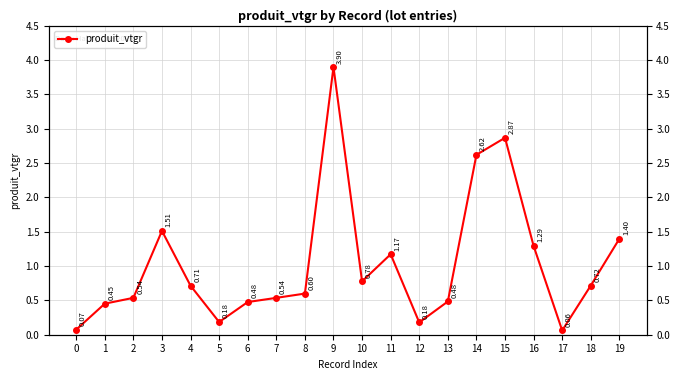

The chart shows a value of 0.2 at 12. True or false?

True